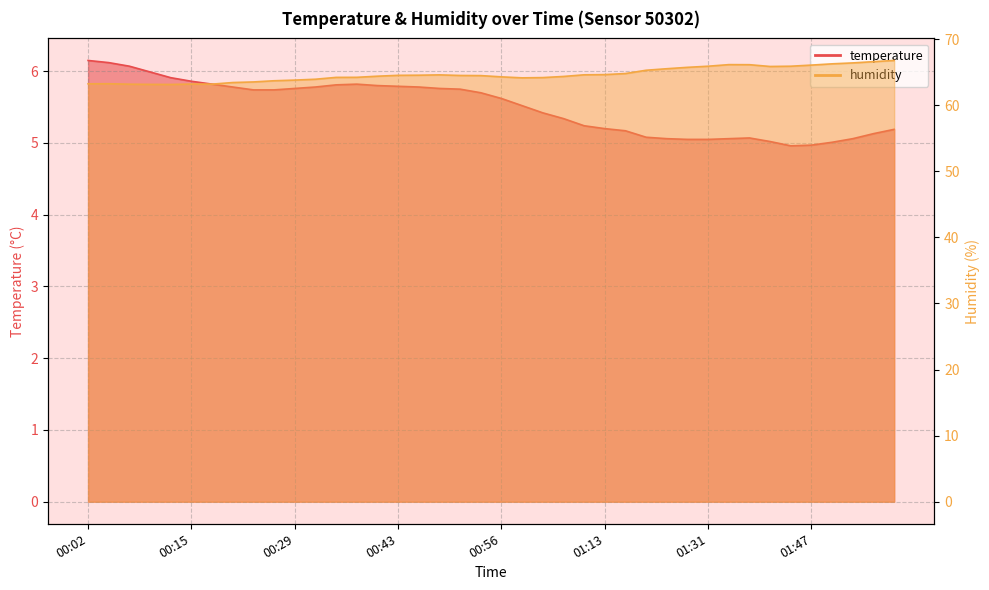

Where is humidity nearest to the value 64?

00:32